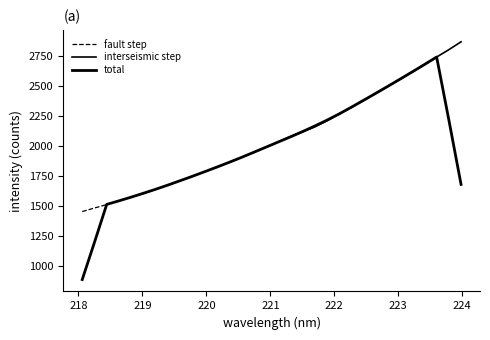

Read the value at 218.2508.

1485.2